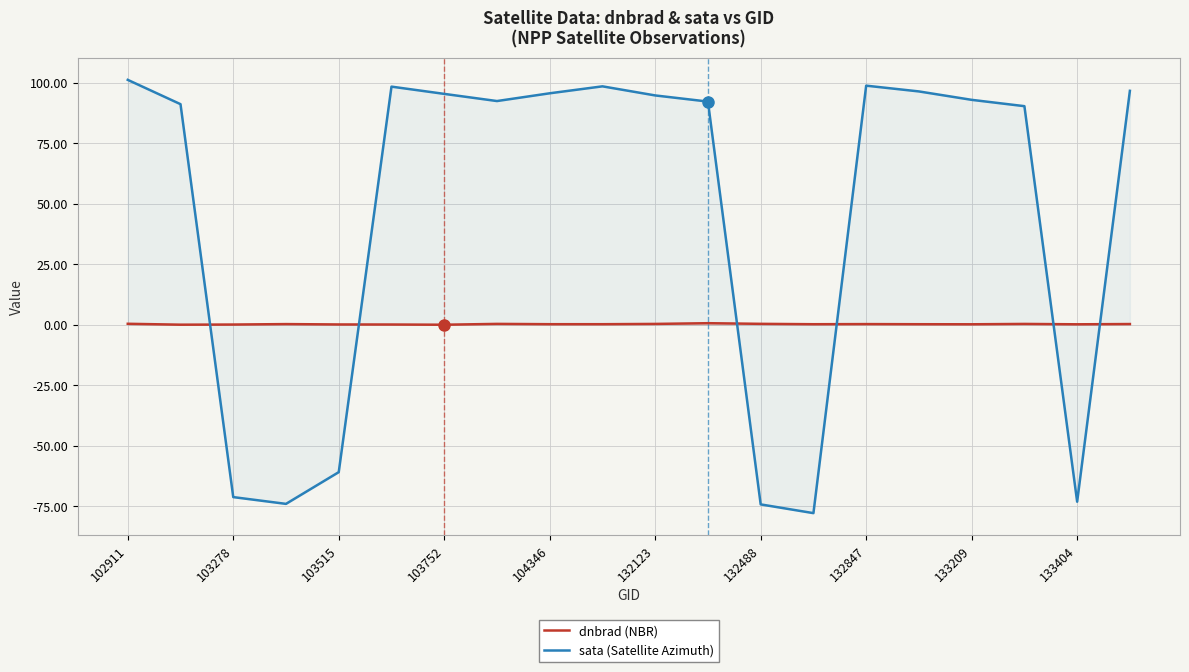

How many lines are shown in the chart?

2